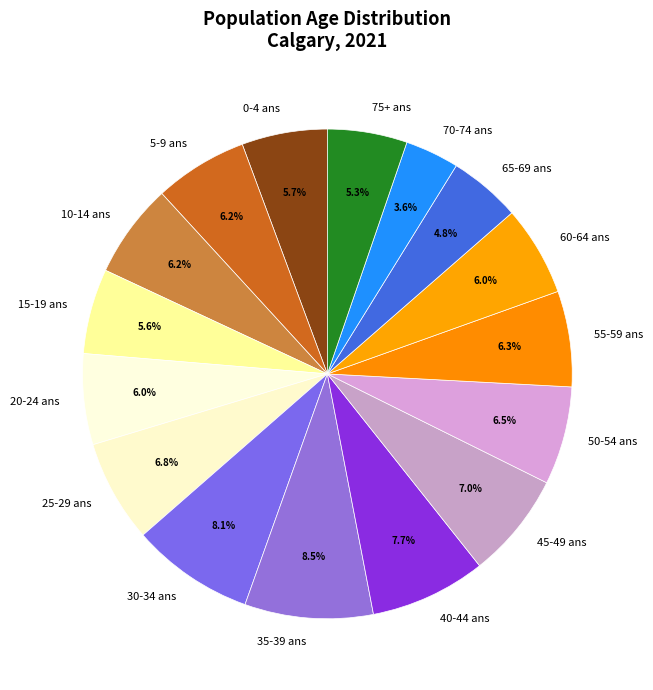

Is there a majority slice in this chart?

No